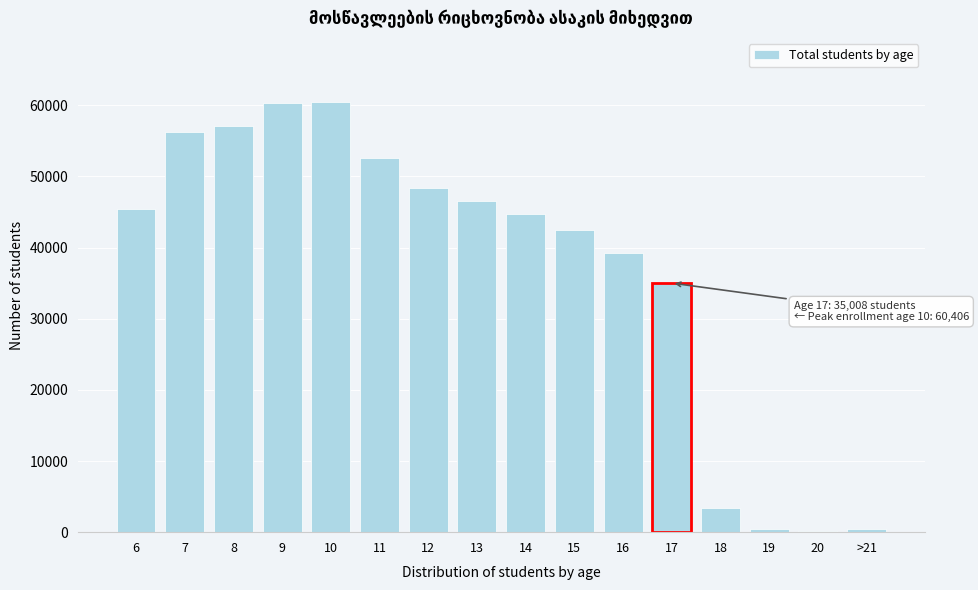

The value at 14 is 16100. True or false?

False